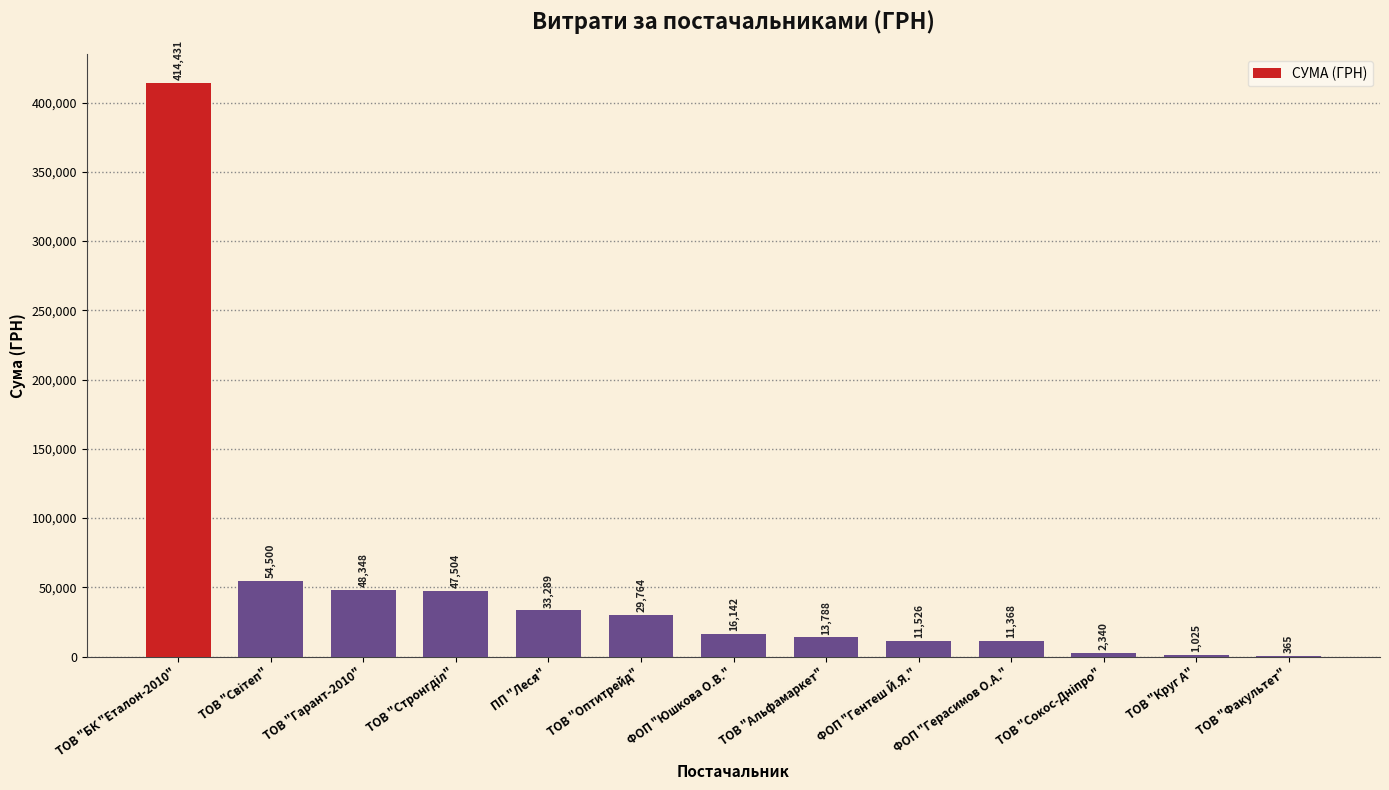

Are the bars horizontal?

No